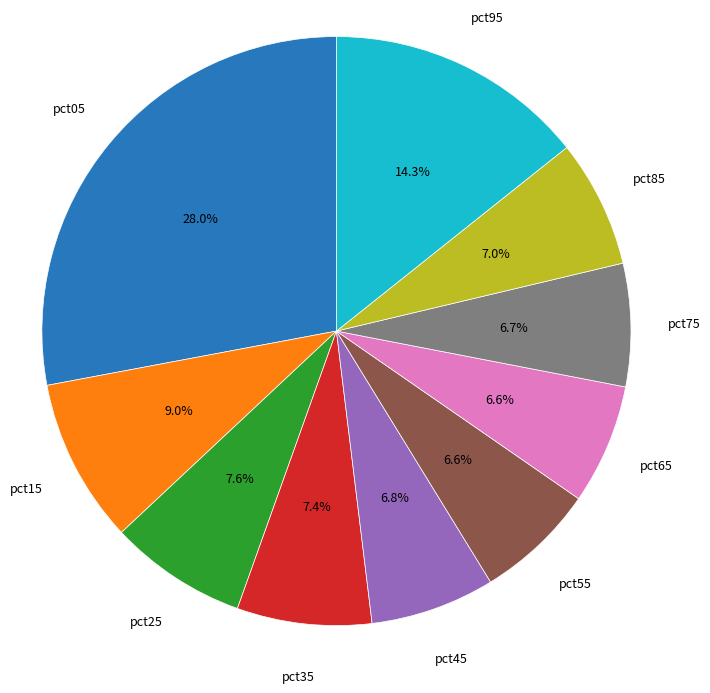

Is there any slice that represents more than half of the pie?

No